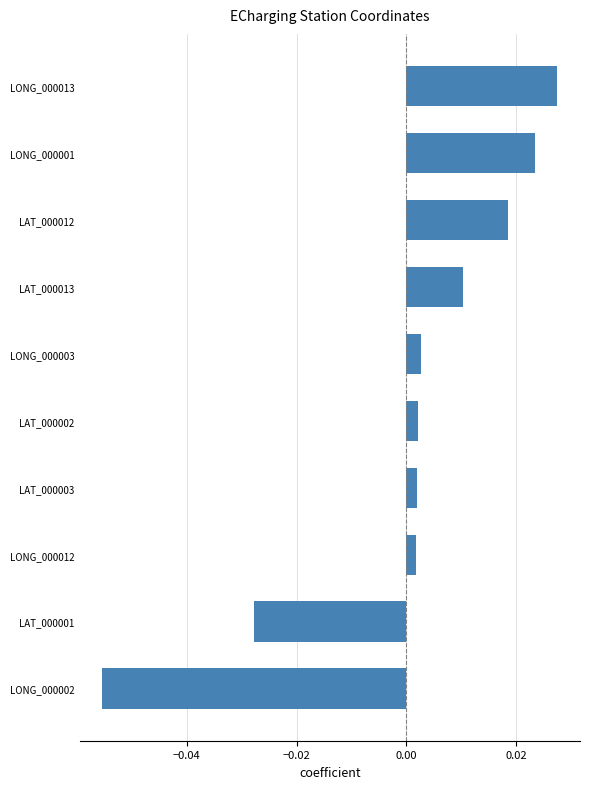

How many positive values are there?

8